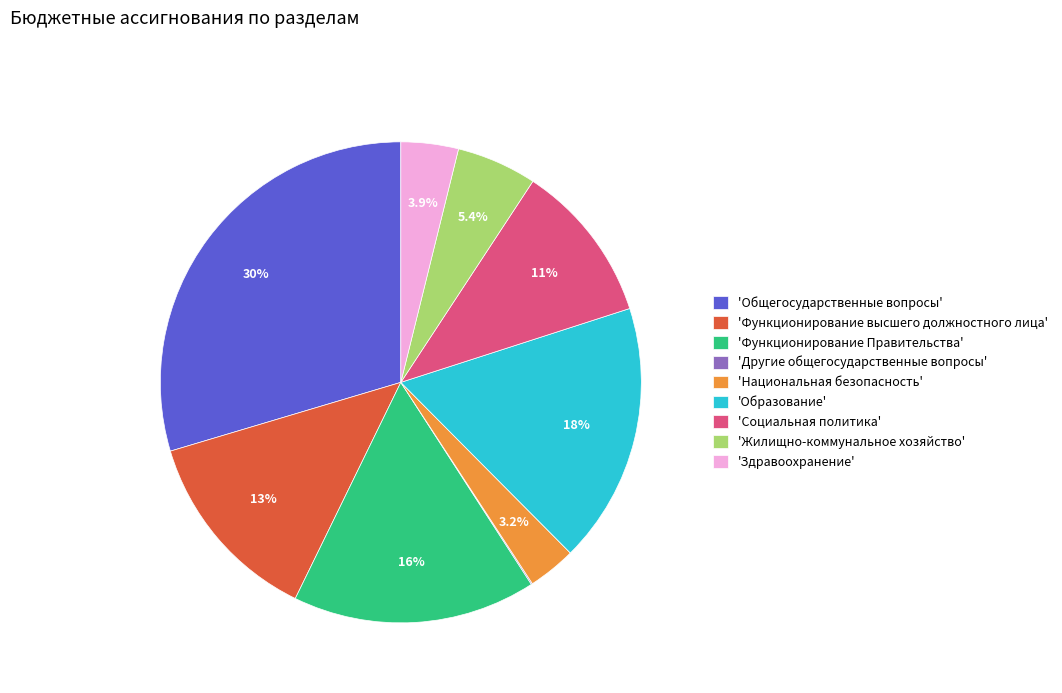

To the nearest percent, what is the average slice percentage?

11%